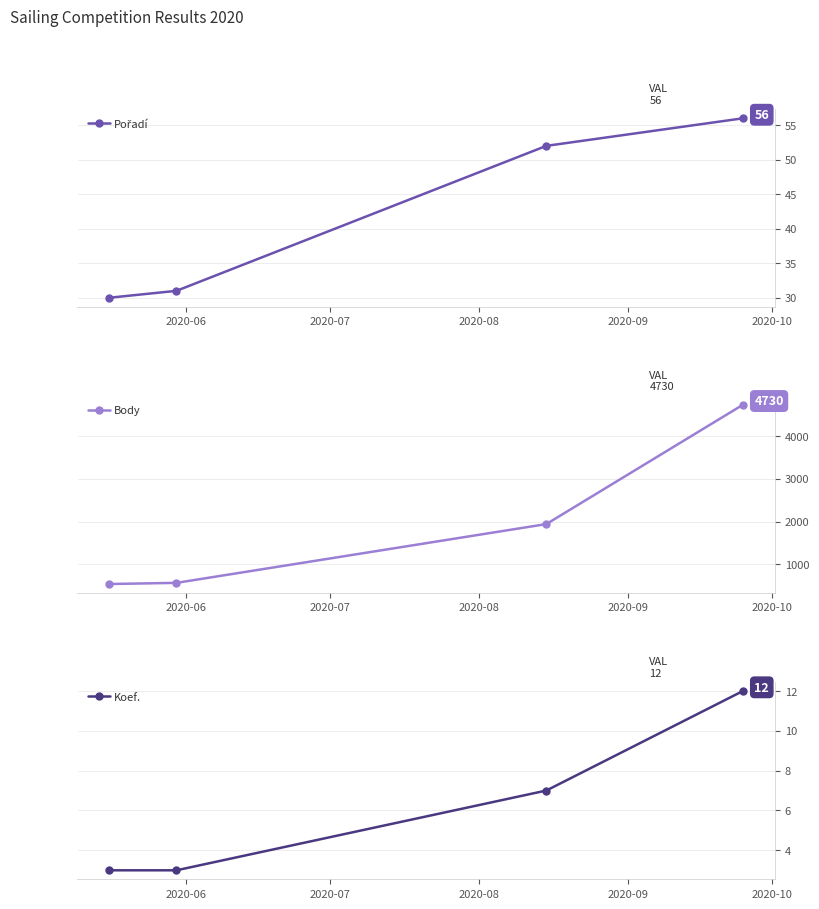

What is the value of the Koef. point at the 1st from the left?

3